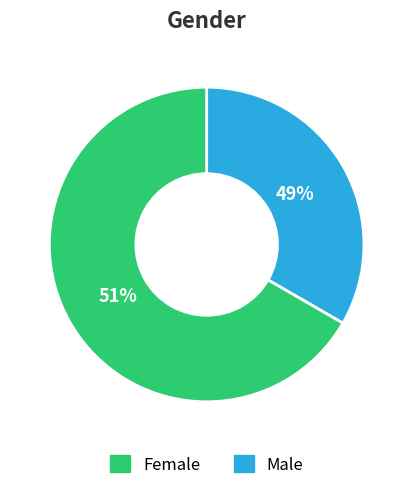

Which category has the biggest portion of the pie?

Жіноча